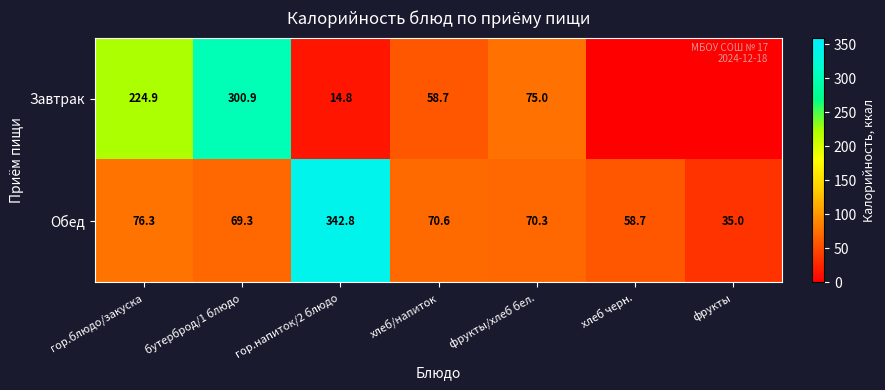

What is the spread (max minus min) of values at фрукты/хлеб бел.?

4.7